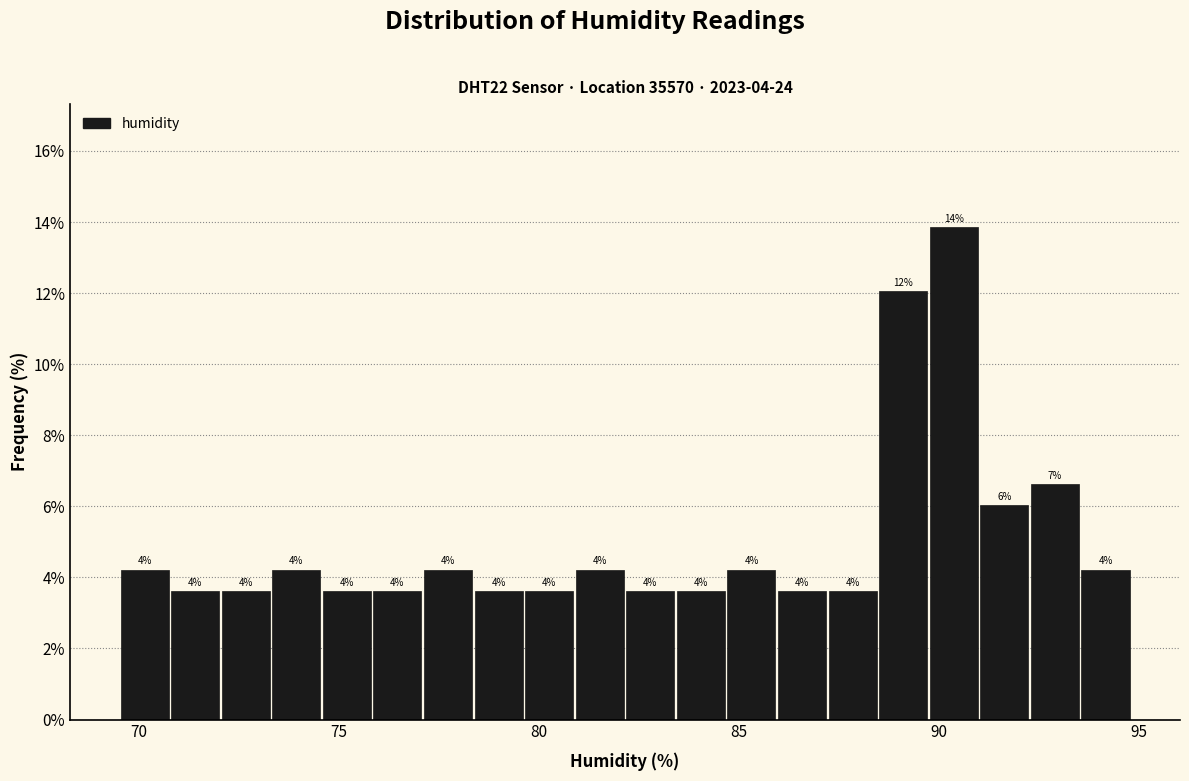

Around what value on the x-axis is the tallest bar? Give the approximate position of its centre, as read against the axis.

90.5